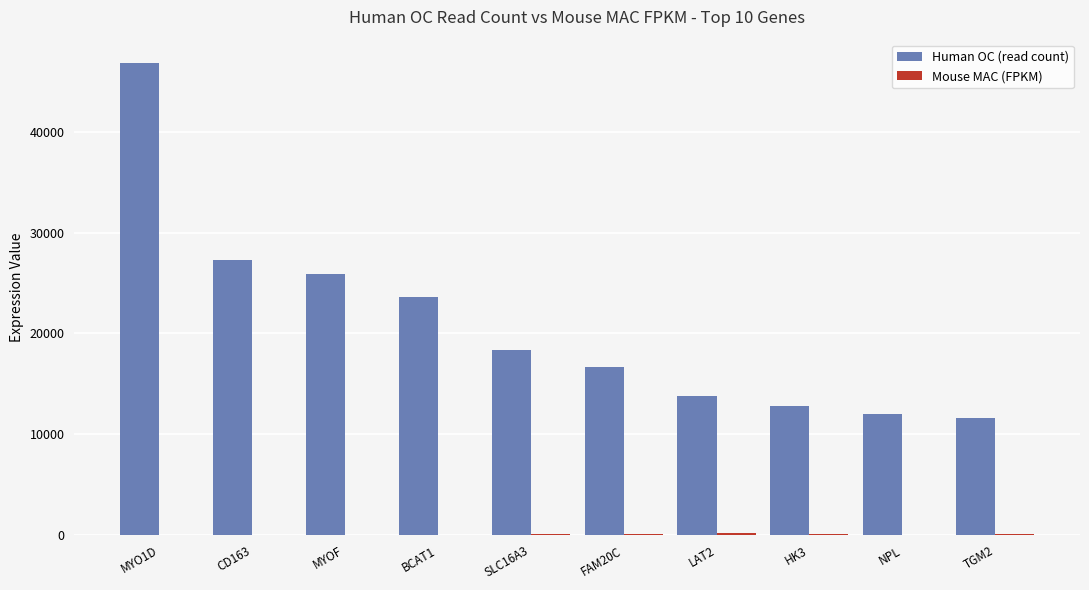

Which series has the largest total across all categories?

Human OC (read count)